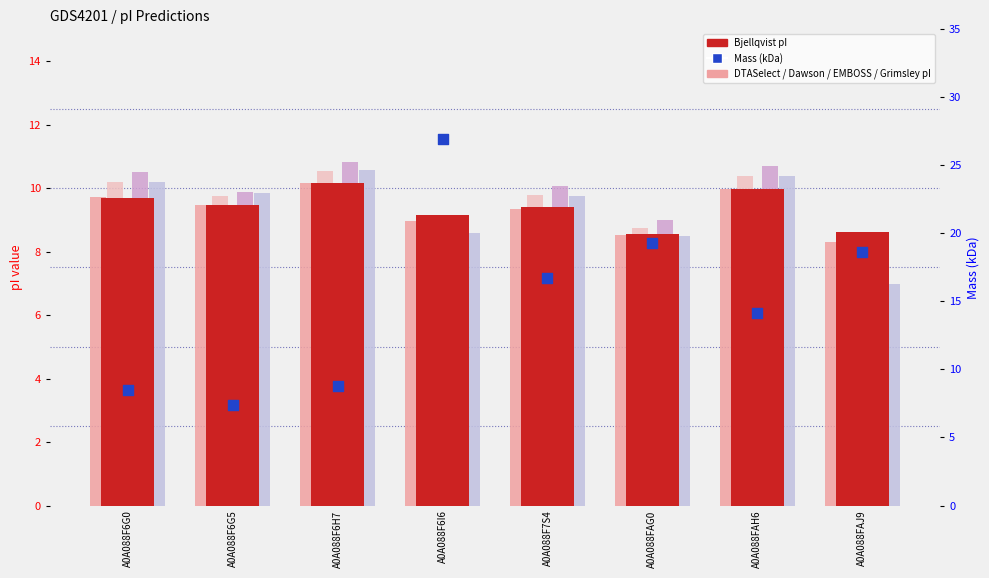

At which category is the sum across all series the highest?

A0A088F6I6